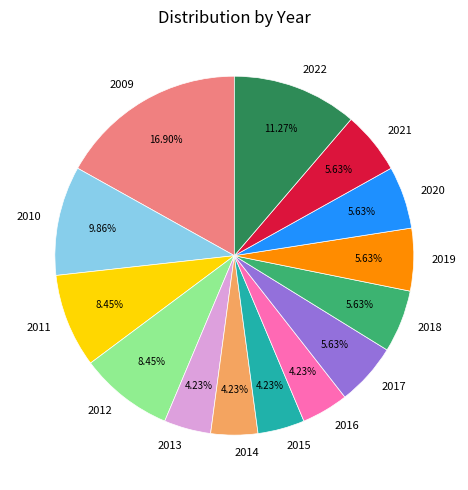

How many slices are in this pie chart?

14